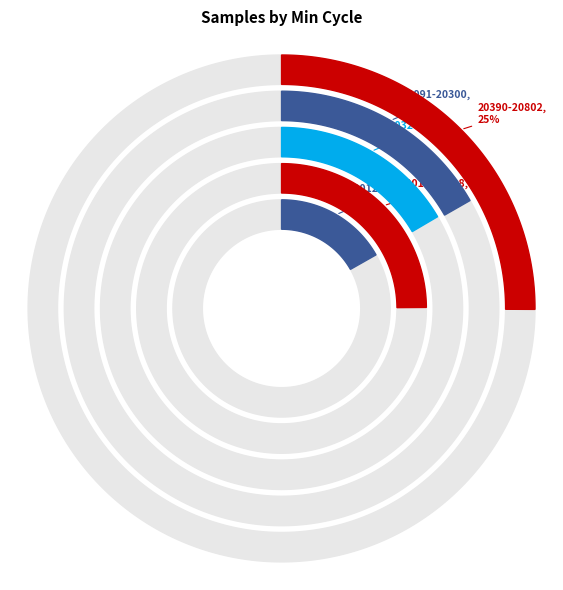

Does 20032 account for over 50% of the chart?

No